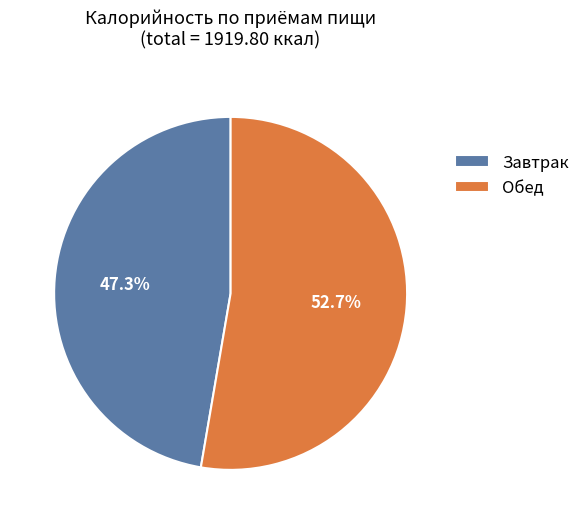

Does Завтрак represent more than half of the total?

No